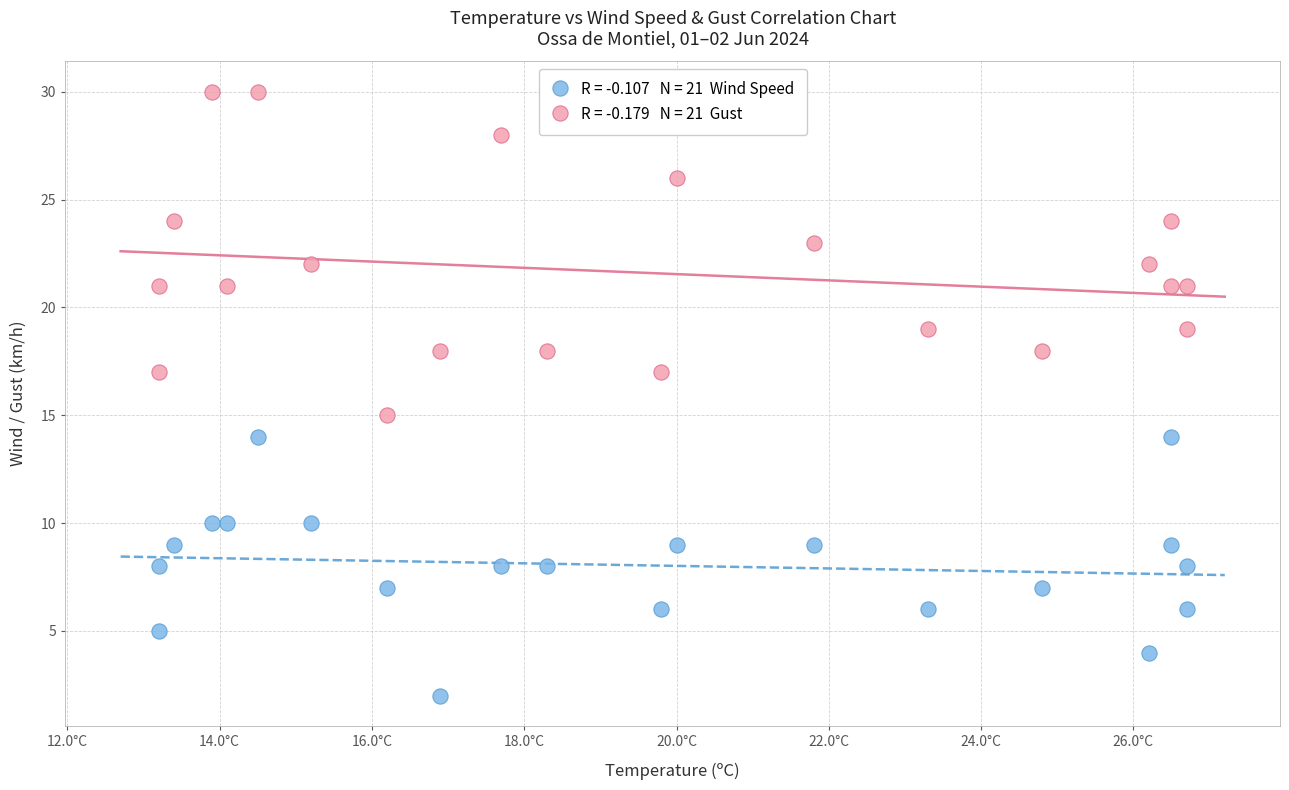

Across all data points, what is the range of Y values (max minus min)?

28